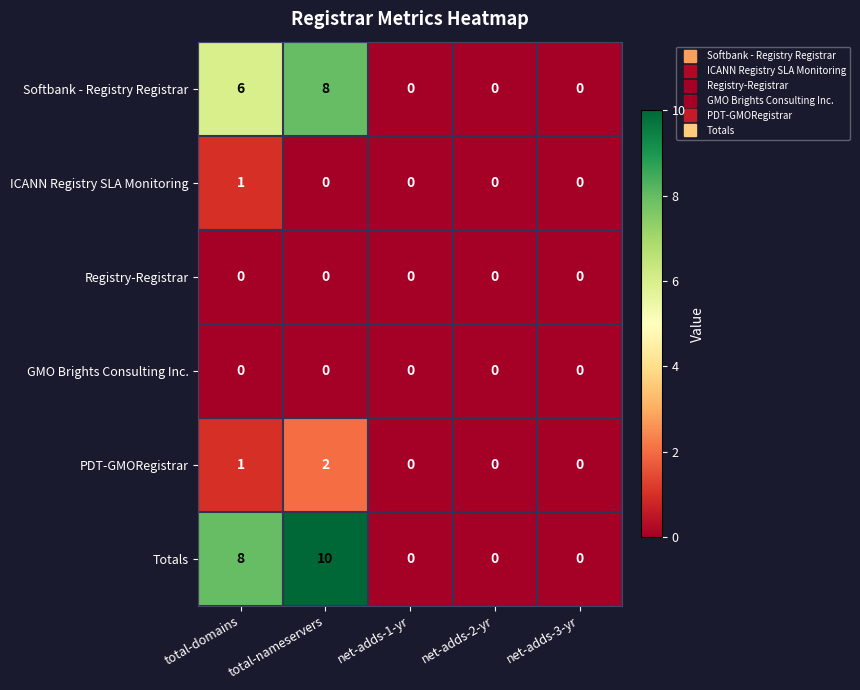

Between total-nameservers and net-adds-3-yr, which series saw the biggest shift?

Totals